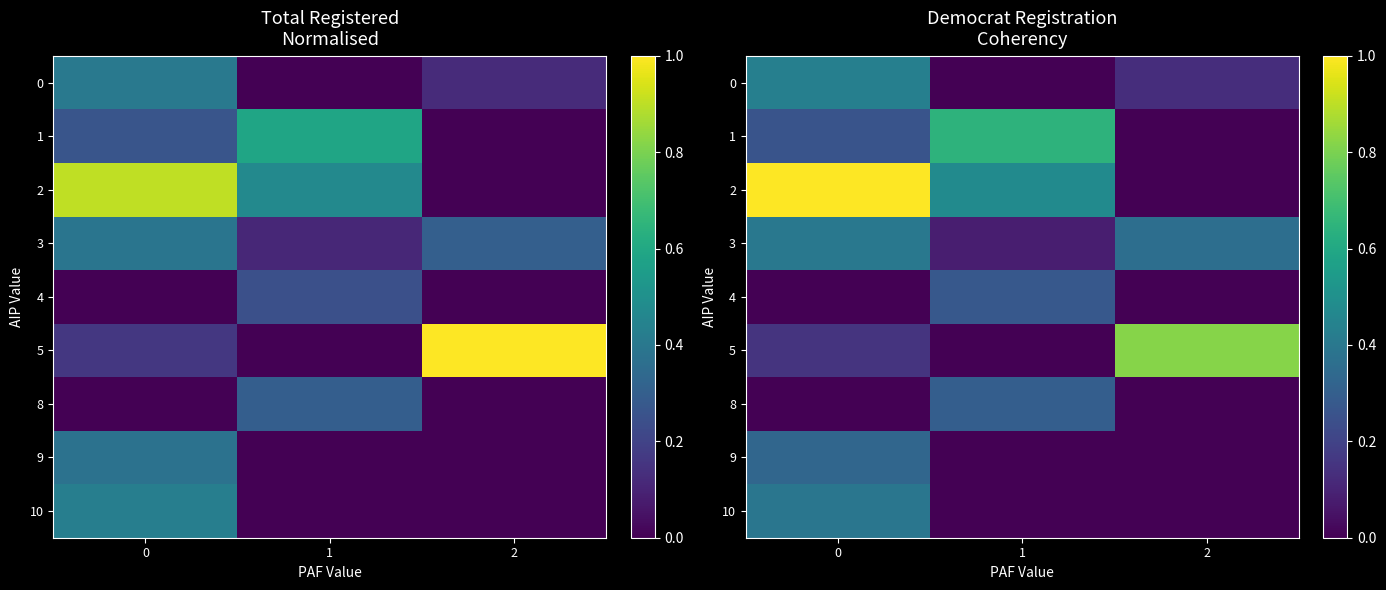

Between 0 and 1, which series saw the biggest shift?

2